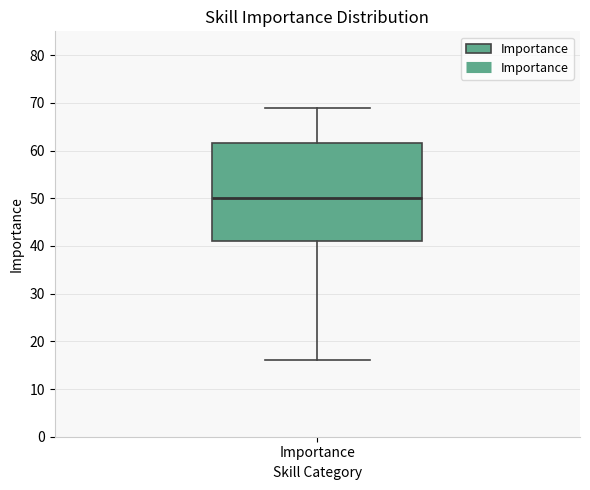

Transcribe this box plot: give where the median line is, the range the box spans, and where the two whiskers end, as read against the y-axis. The values are not printed on the chart, so give them approximately, as read against the axis.

median 50, box 41 to 62, whiskers 16 to 69